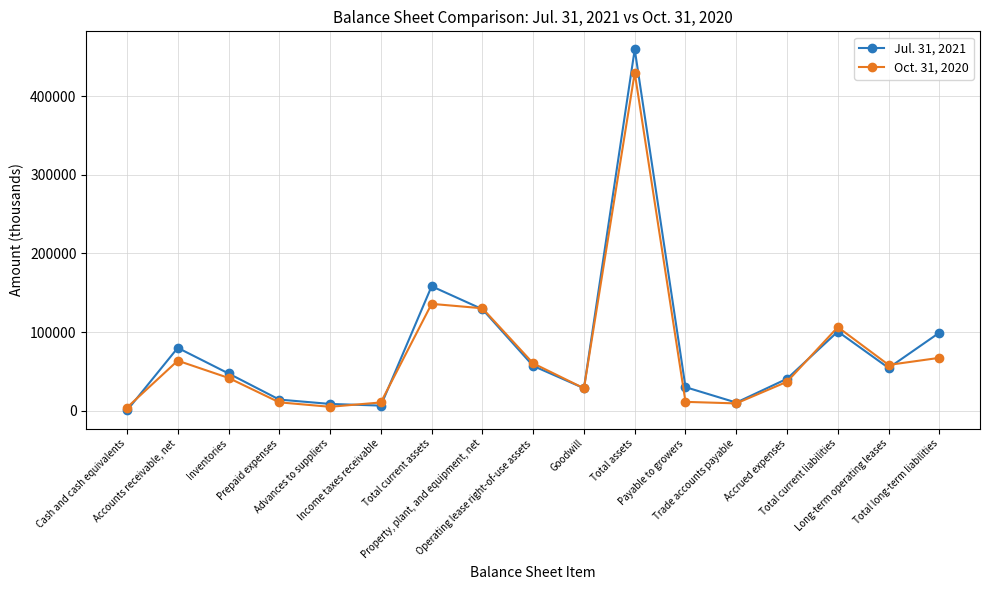

What is the average value of the Oct. 31, 2020 series?

71180